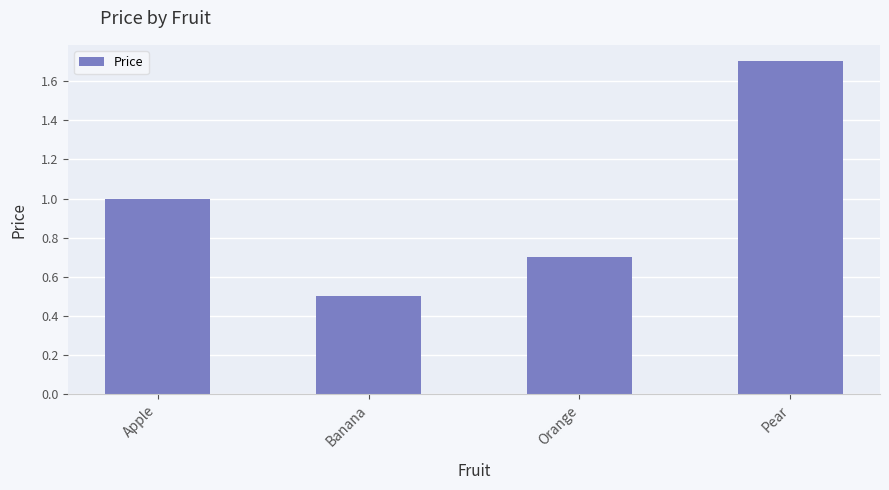

What position from the left is Orange?

3